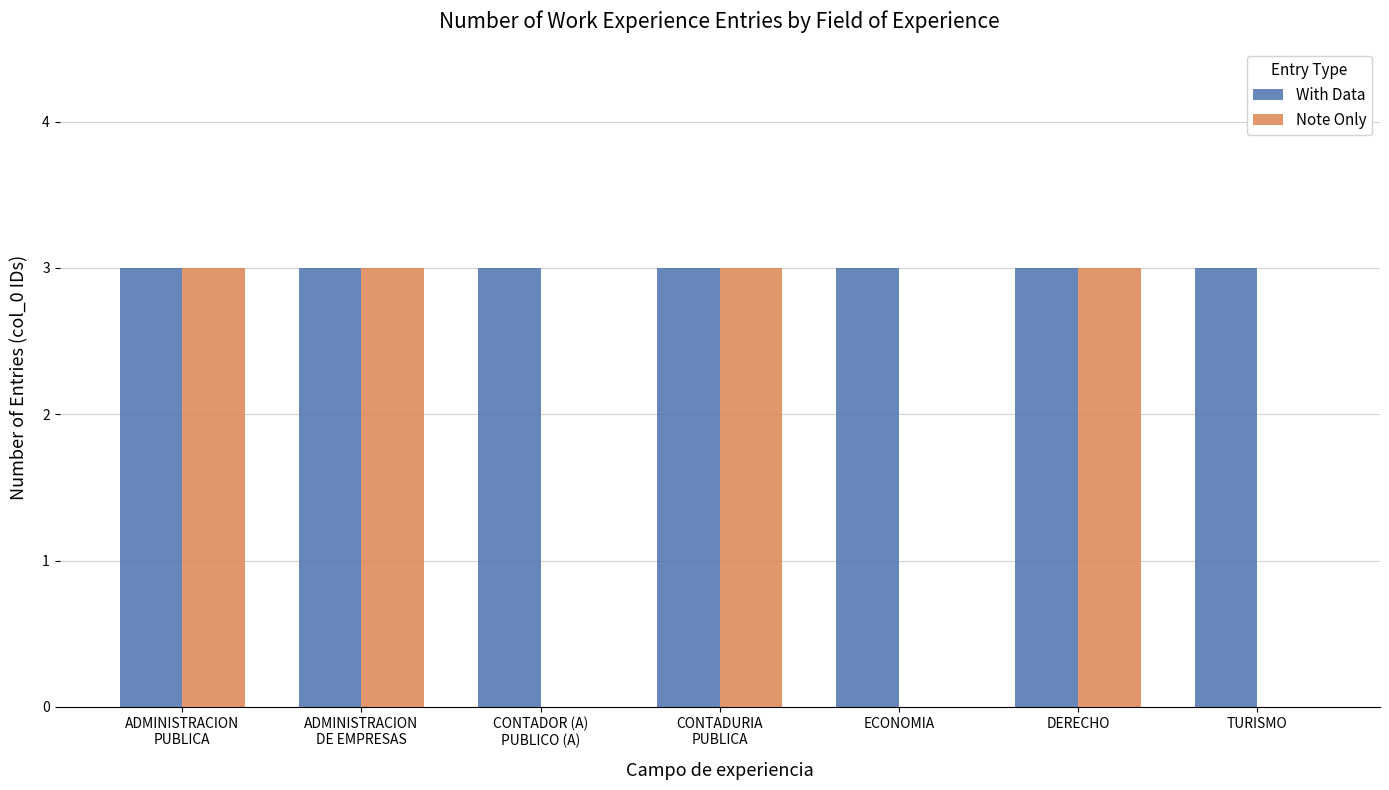

Is it true that With Data equals 3 at ECONOMIA?

True